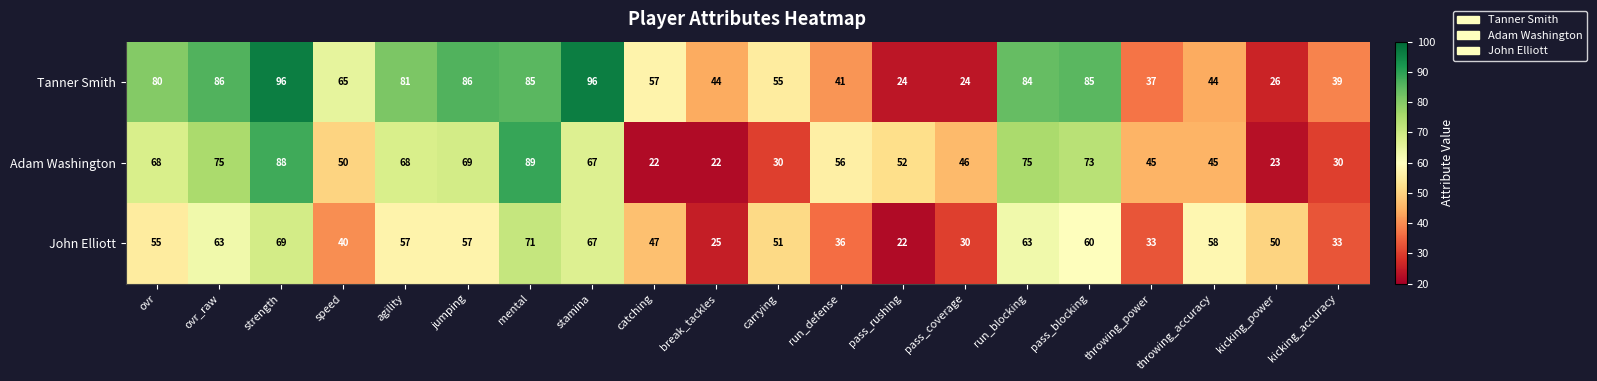

What is the greatest value displayed?

96